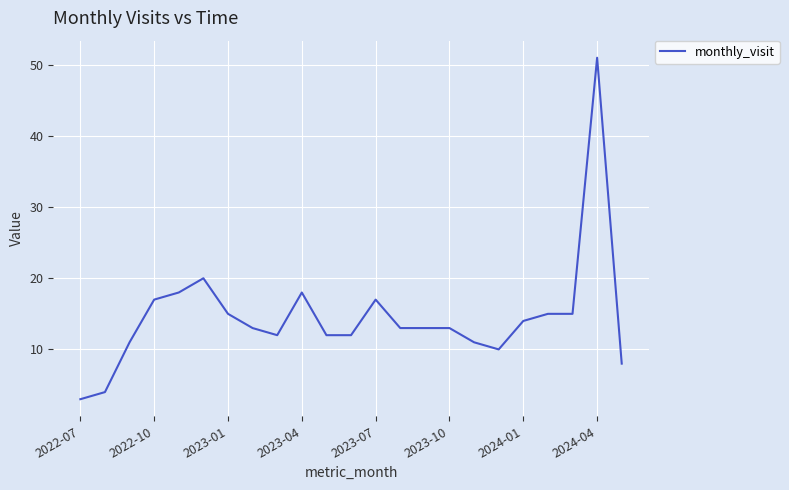

What is the greatest value displayed?

51